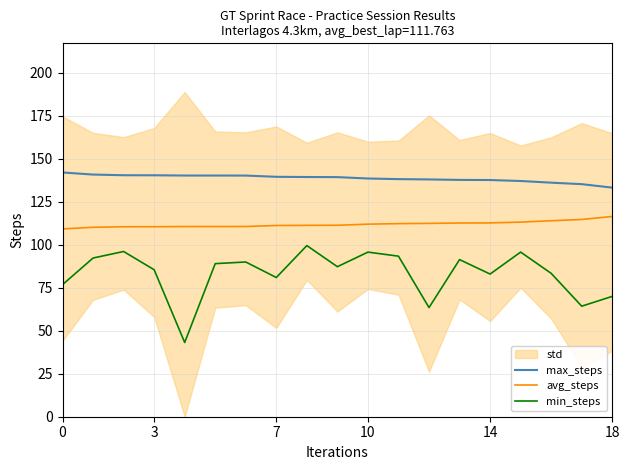

True or false: min_steps and avg_steps cross at least once.

False